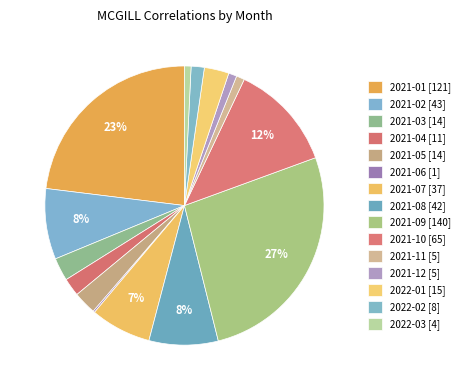

Count the number of slices in the pie.

15